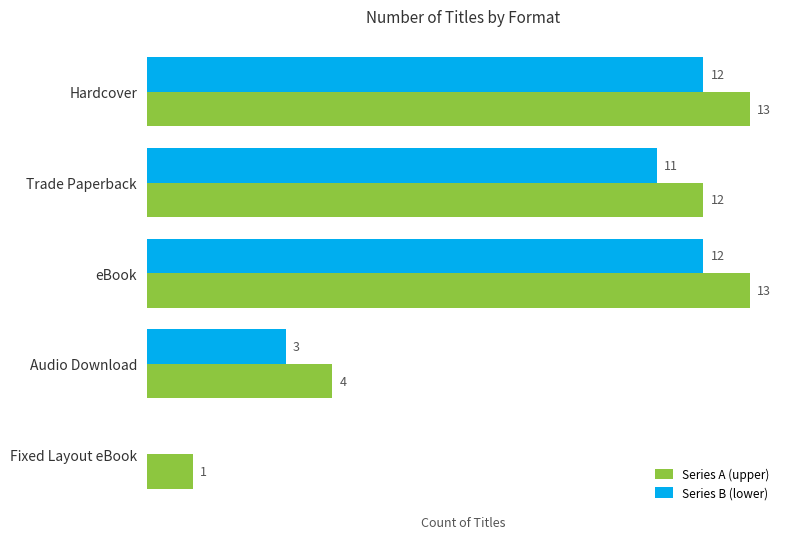

Which series has the largest total across all categories?

Series A (upper)